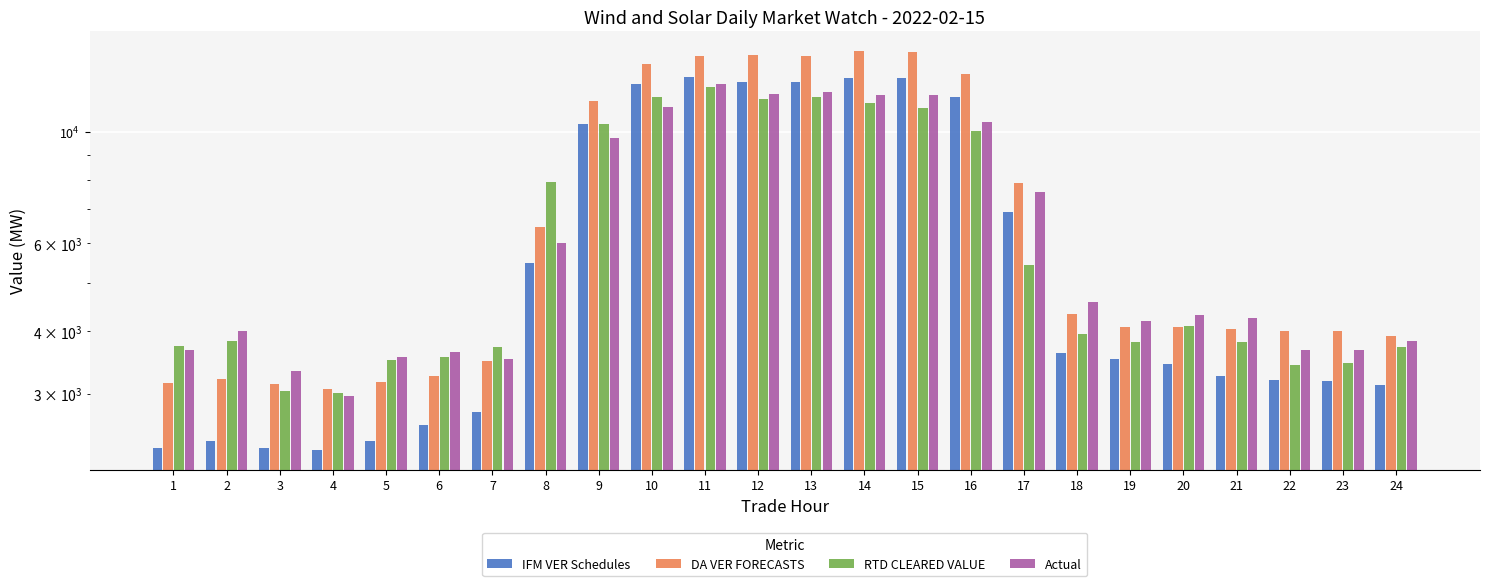

What is the minimum value shown in the chart?

2317.3